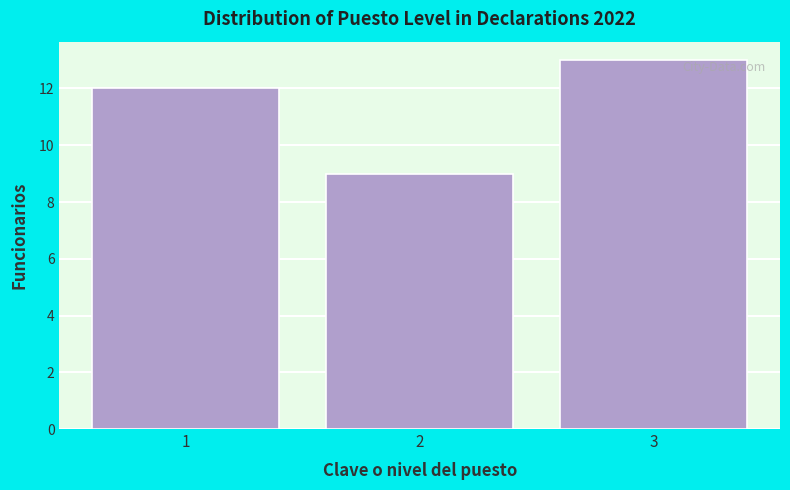

Reading left to right, list all the values displayed in this chart.

1=12	2=9	3=13